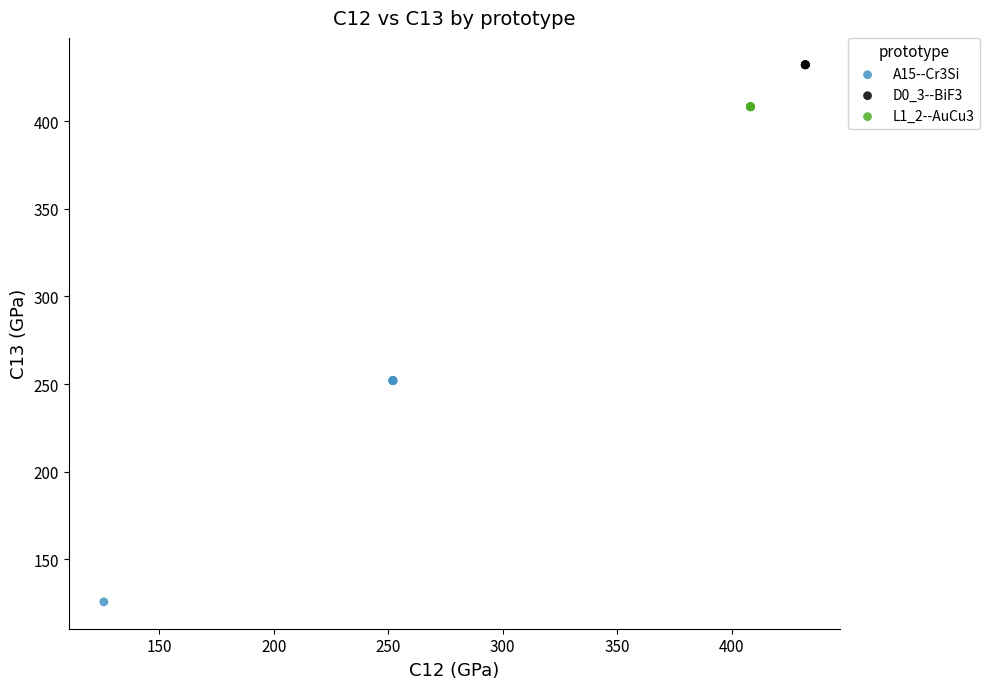

Which series reaches the minimum Y coordinate?

A15--Cr3Si